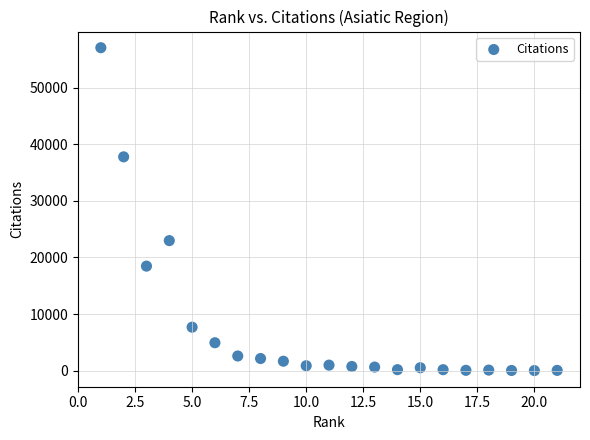

What Y value in the scatter plot is closest to 28521?

22961